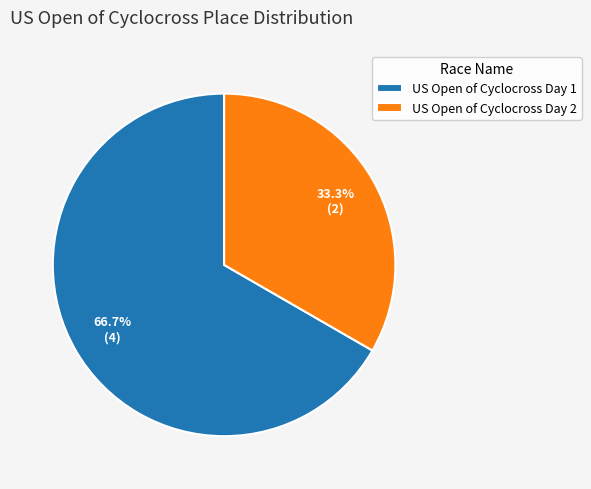

To the nearest percent, what is the difference between the largest and smallest slice percentages?

33%